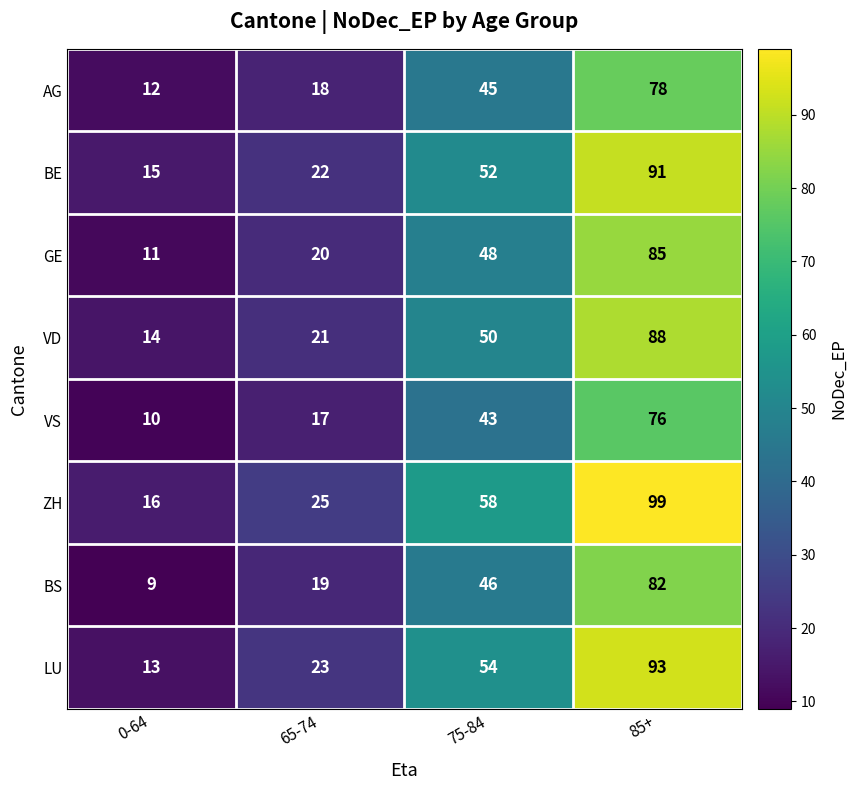

The value of GE at 0-64 is 7. True or false?

False